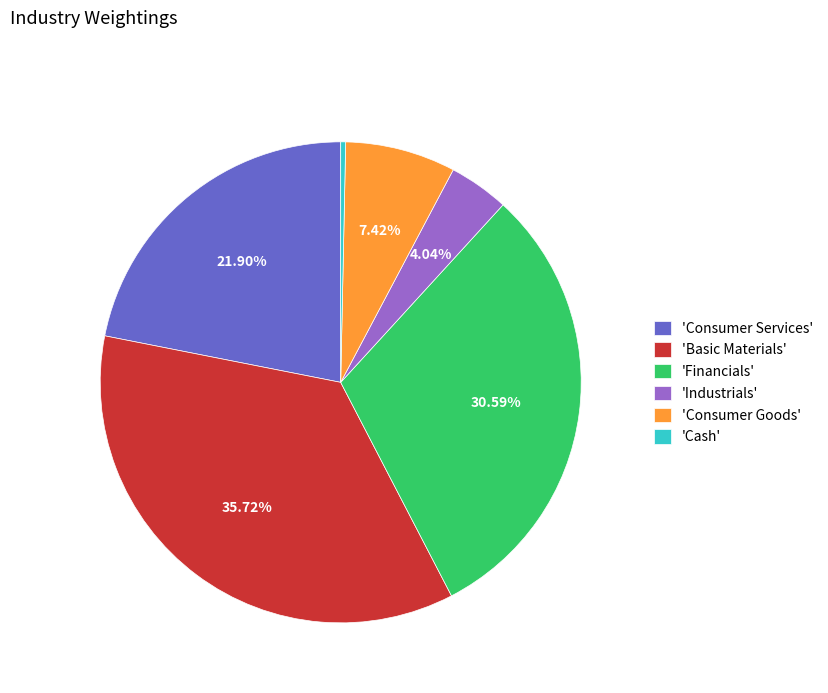

Is there a majority slice in this chart?

No